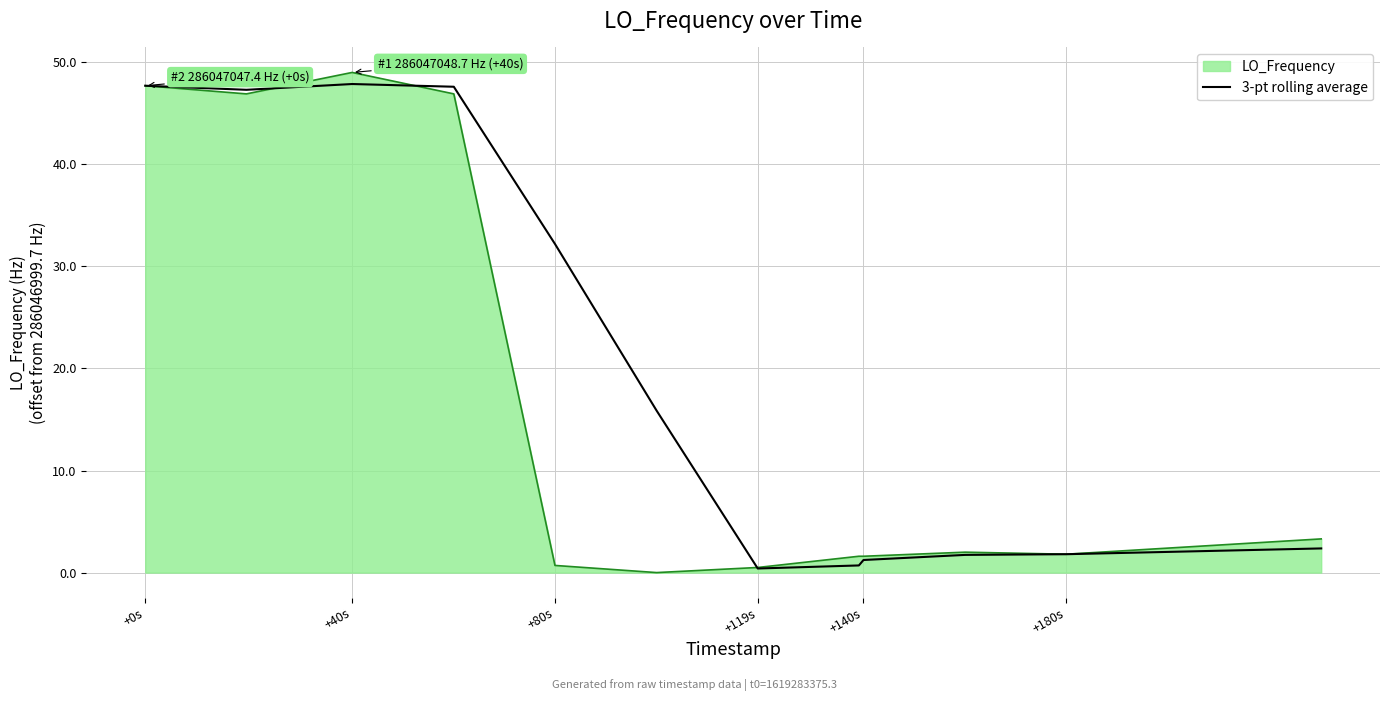

List the series in order of their overall mean, lowest first.

LO_Frequency, 3-pt rolling average